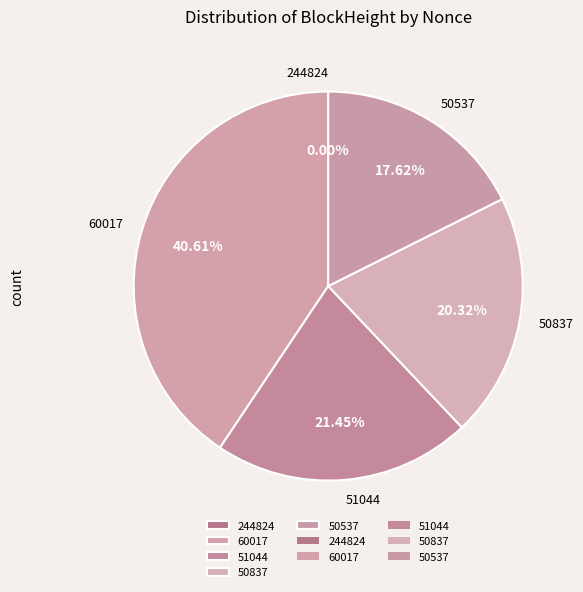

To the nearest percent, what is the difference between the largest and smallest slice percentages?

41%